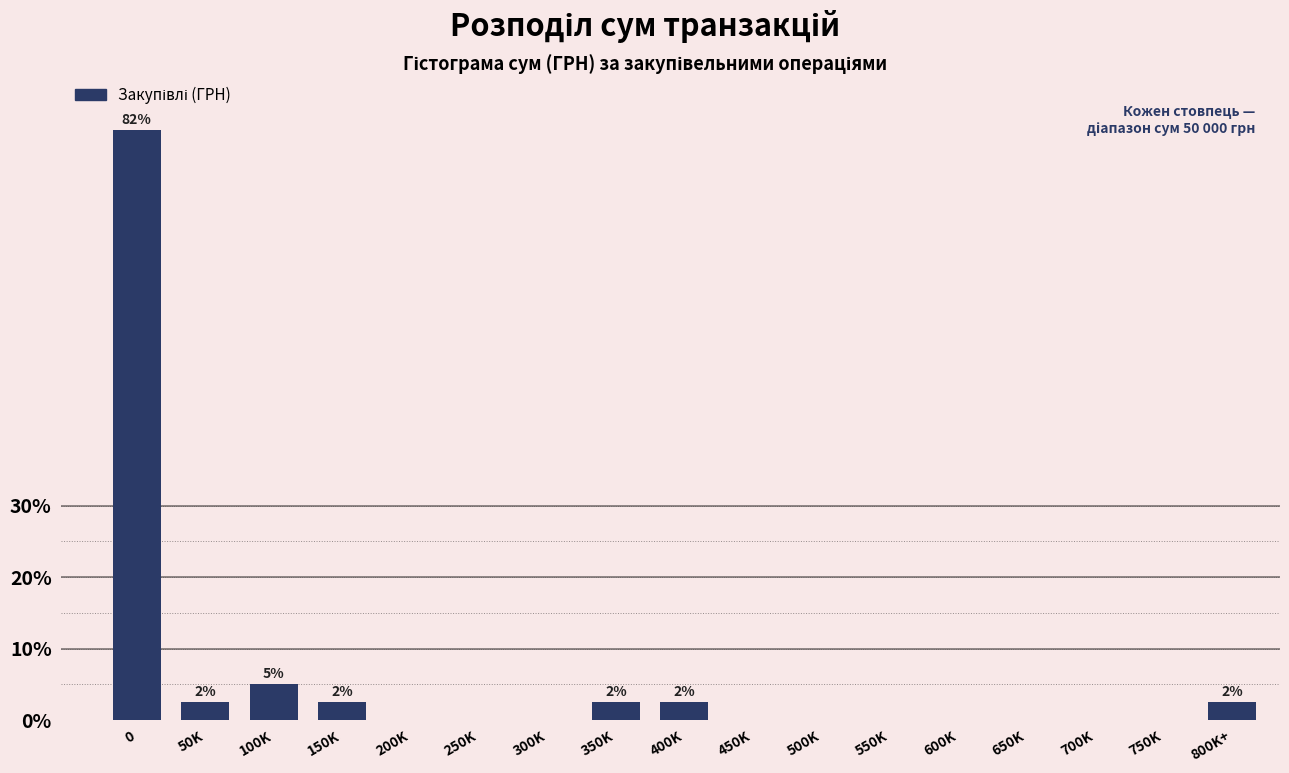

Reading right to left, what are all the values shown in this chart?

800K+=2.5	750K=0.0	700K=0.0	650K=0.0	600K=0.0	550K=0.0	500K=0.0	450K=0.0	400K=2.5	350K=2.5	300K=0.0	250K=0.0	200K=0.0	150K=2.5	100K=5.0	50K=2.5	0=82.5